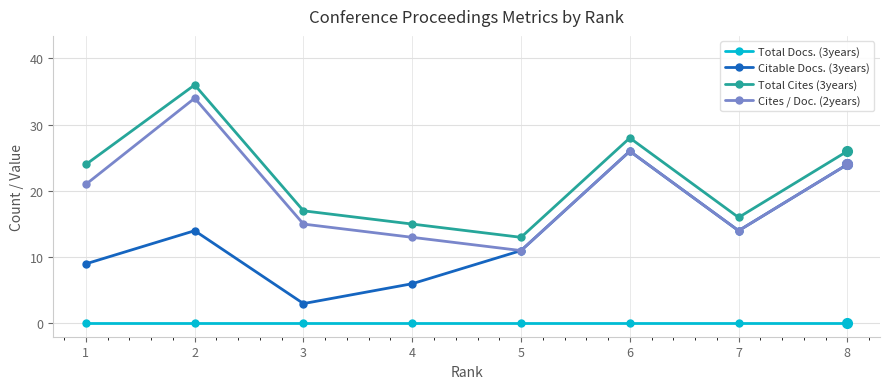

What is the maximum value for Total Cites (3years)?

36